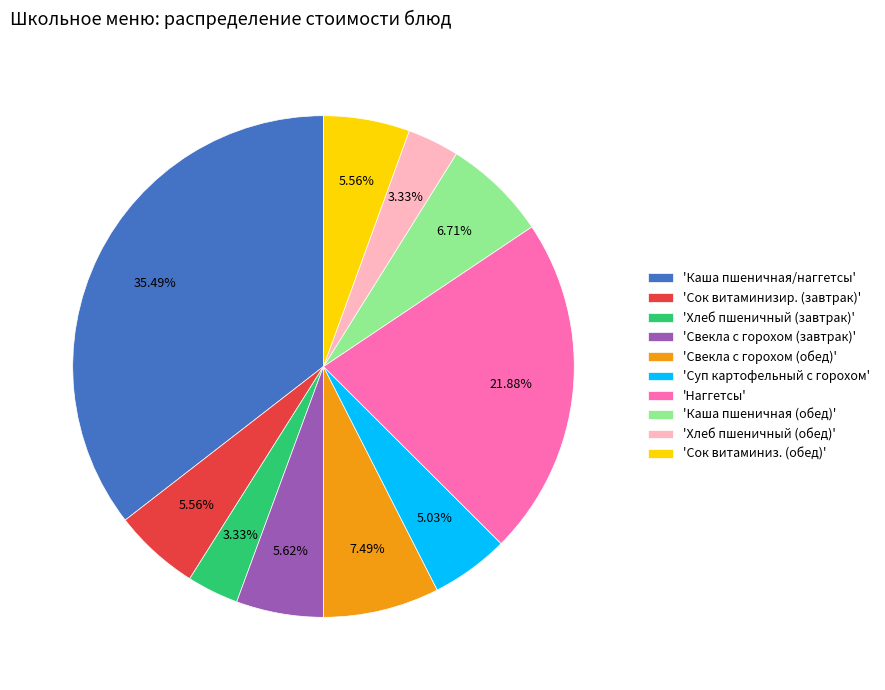

Which category has the biggest portion of the pie?

'Каша пшеничная/наггетсы'